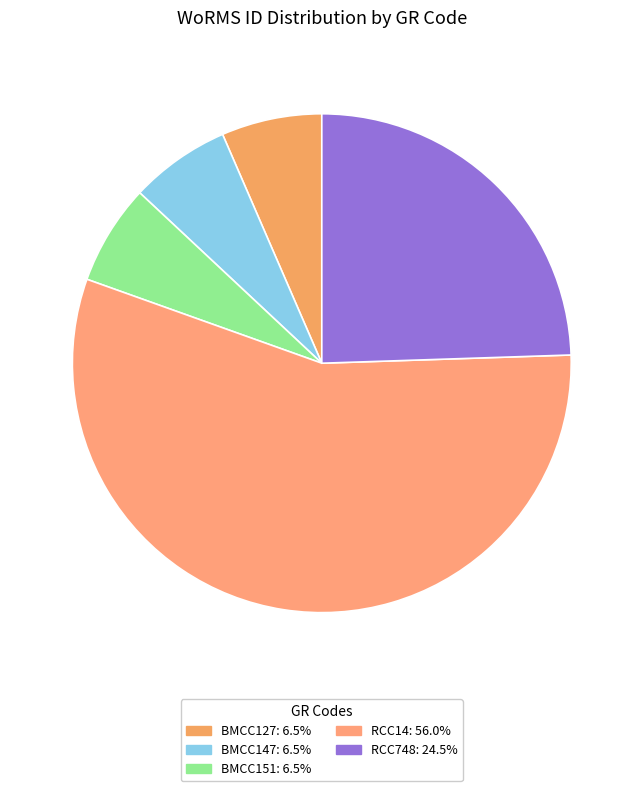

Does RCC14 represent more than half of the total?

Yes